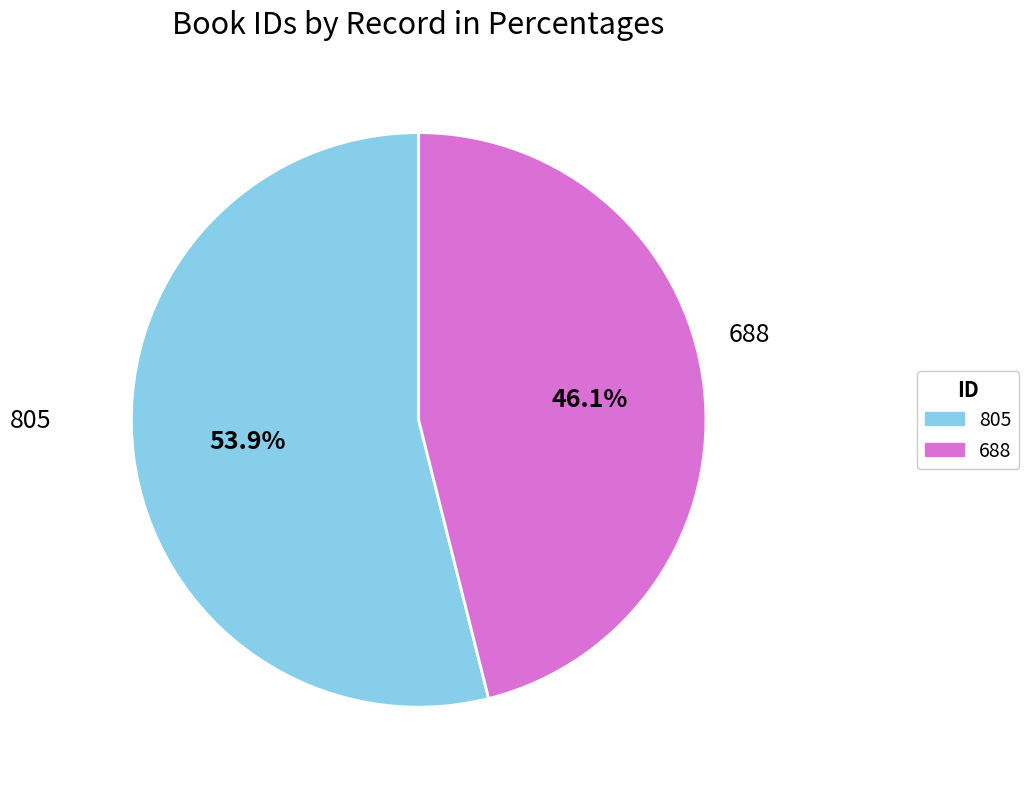

What is the ratio of the value at 805 to the value at 688?

1.2